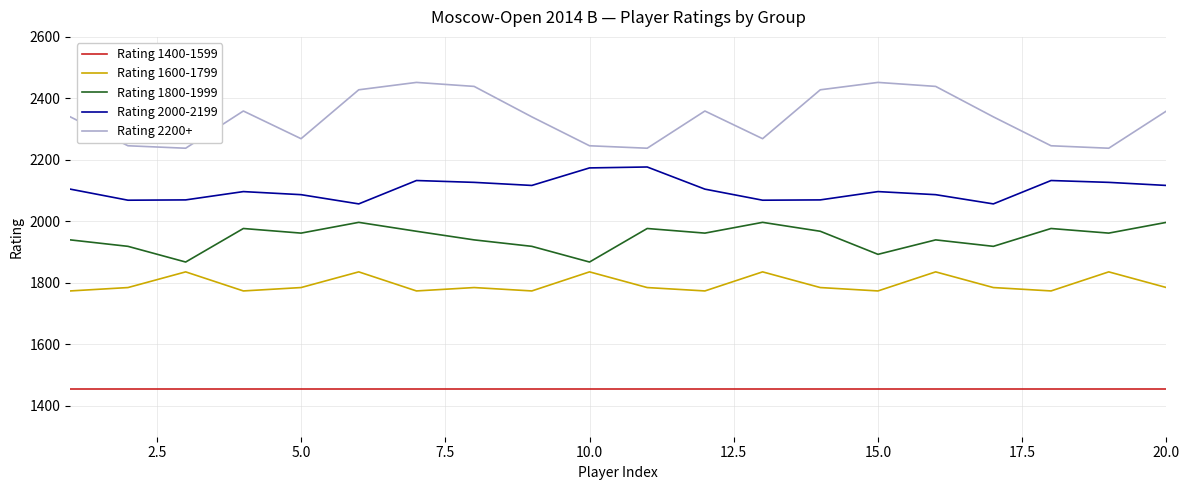

What is the greatest value displayed?

2452